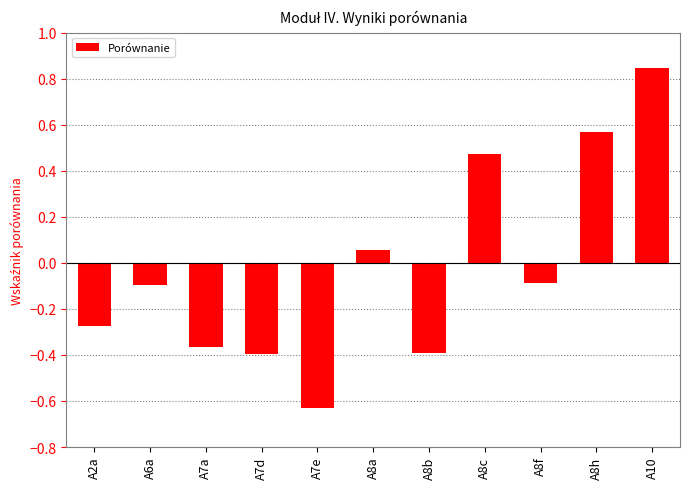

How many bars are there in total?

11